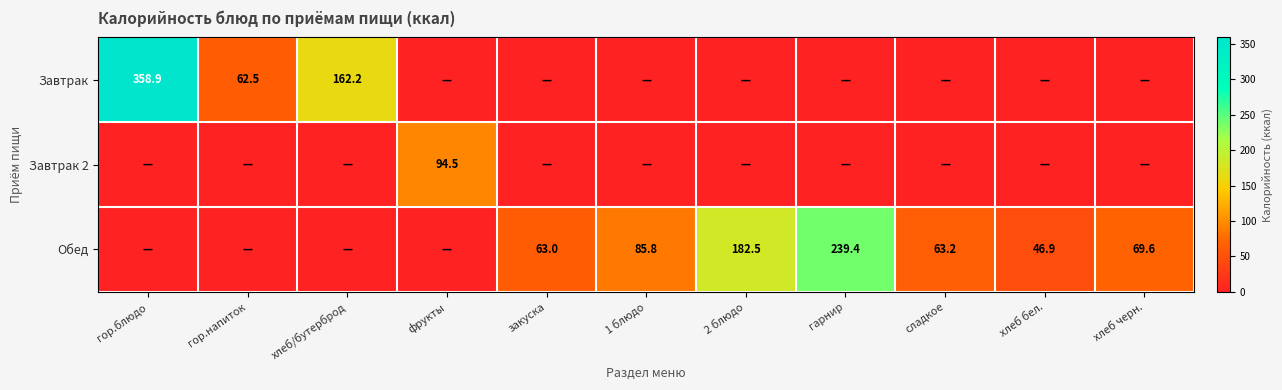

The Завтрак 2 series shows 127.9 at фрукты. True or false?

False